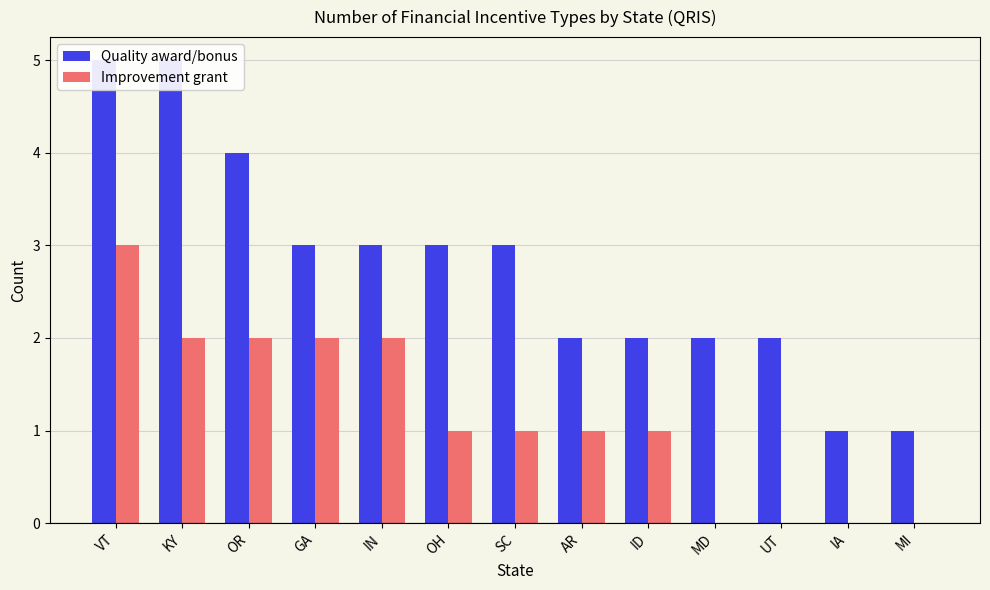

Reading right to left, what are all the values shown in this chart?

Quality award/bonus: MI=1	IA=1	UT=2	MD=2	ID=2	AR=2	SC=3	OH=3	IN=3	GA=3	OR=4	KY=5	VT=5
Improvement grant: MI=0	IA=0	UT=0	MD=0	ID=1	AR=1	SC=1	OH=1	IN=2	GA=2	OR=2	KY=2	VT=3